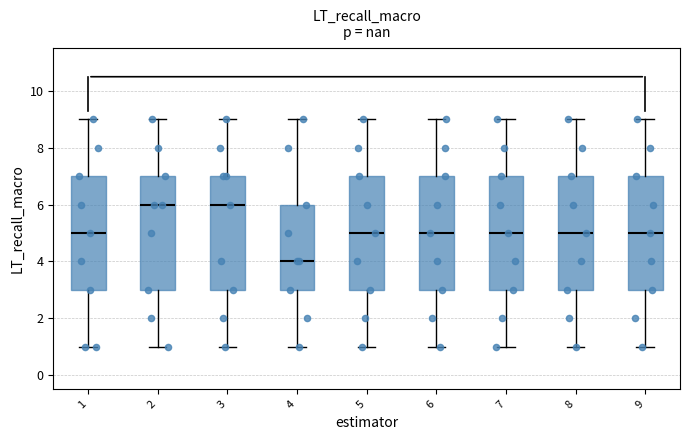

Where is the upper edge of the box at x = 9 on the y-axis? The values are not printed on the chart, so give them approximately, as read against the axis.

7